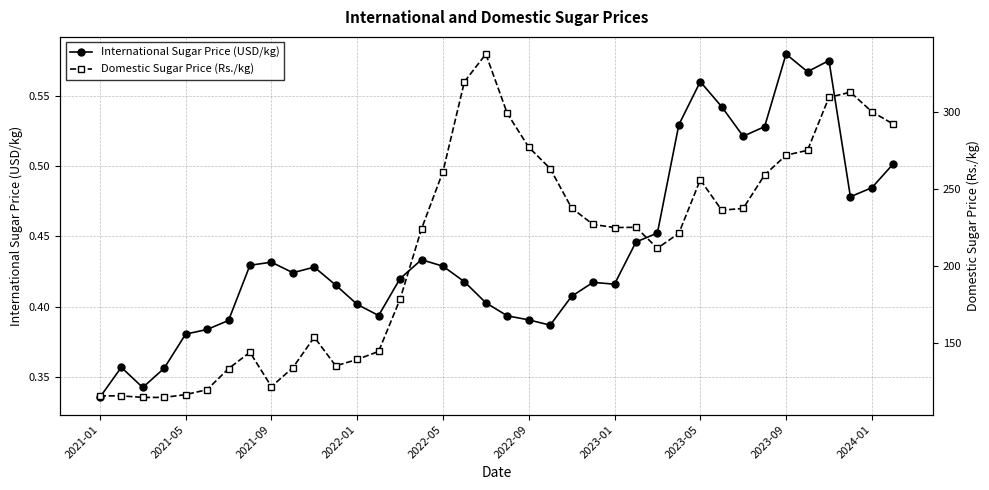

List the series in order of their peak value, lowest first.

International Sugar Price (USD/kg), Domestic Sugar Price (Rs./kg)